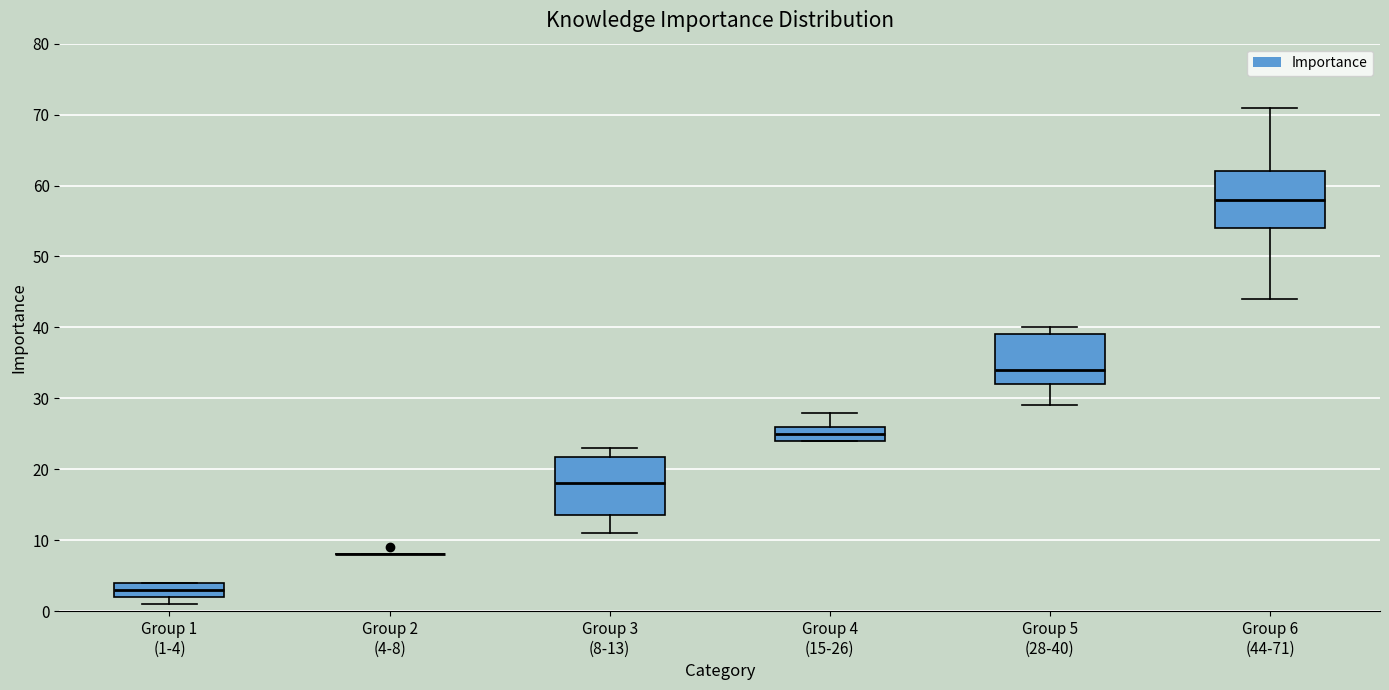

Reading left to right, read every box against the y-axis: the position of its median line, the range the box covers, and the ends of its whiskers. The values are not printed on the chart, so give them approximately, as read against the axis.

Group 1 (1-4): median 3, box 2 to 4, whiskers 1 to 4
Group 2 (4-8): box collapsed to a line at 8, whiskers 8 to 8
Group 3 (8-13): median 18, box 14 to 22, whiskers 11 to 23
Group 4 (15-26): median 25, box 24 to 26, whiskers 24 to 28
Group 5 (28-40): median 34, box 32 to 39, whiskers 29 to 40
Group 6 (44-71): median 58, box 54 to 62, whiskers 44 to 71